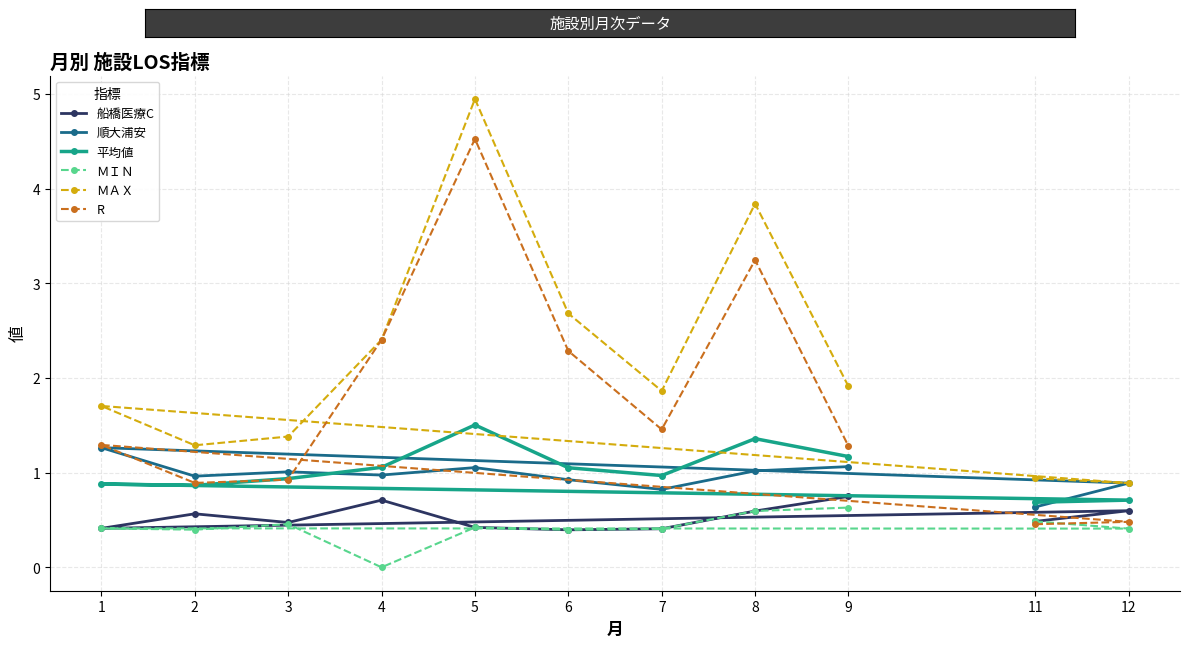

What is the lowest value of the 順大浦安 series?

0.6